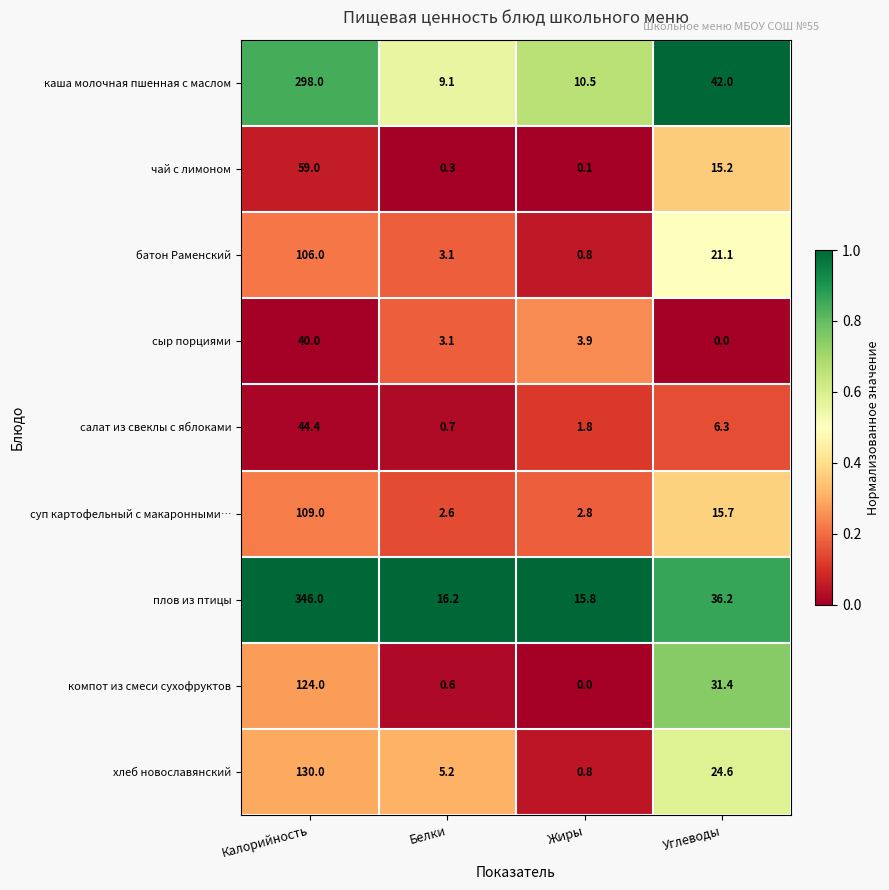

Which series changed the most between Белки and Углеводы?

каша молочная пшенная с маслом